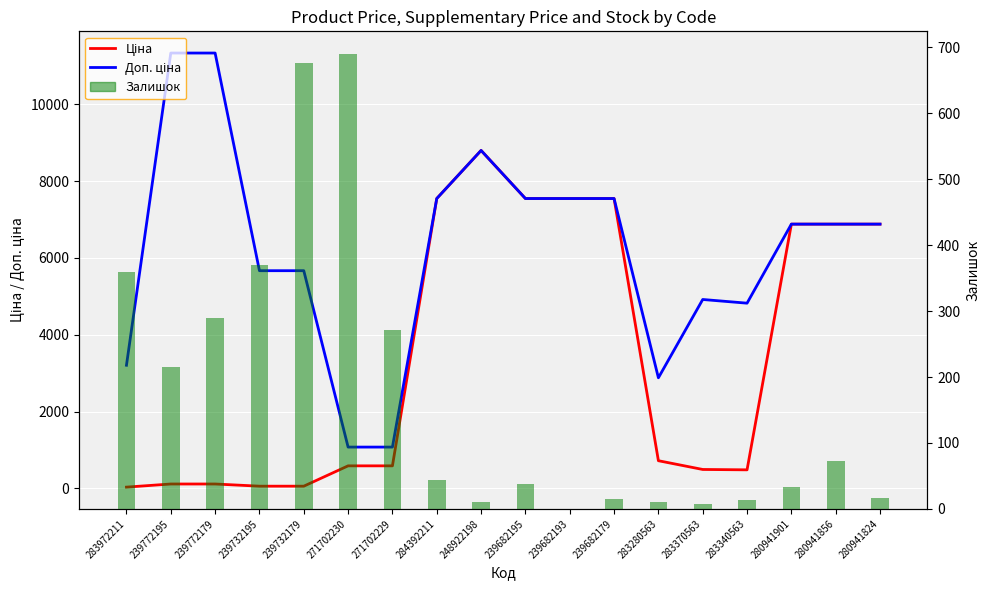

Rank the categories by Доп. ціна value from highest to lowest.

239772195, 239772179, 248922198, 284392211, 239682195, 239682193, 239682179, 280941901, 280941856, 280941824, 239732195, 239732179, 283370563, 283340563, 283972211, 283280563, 271702230, 271702229